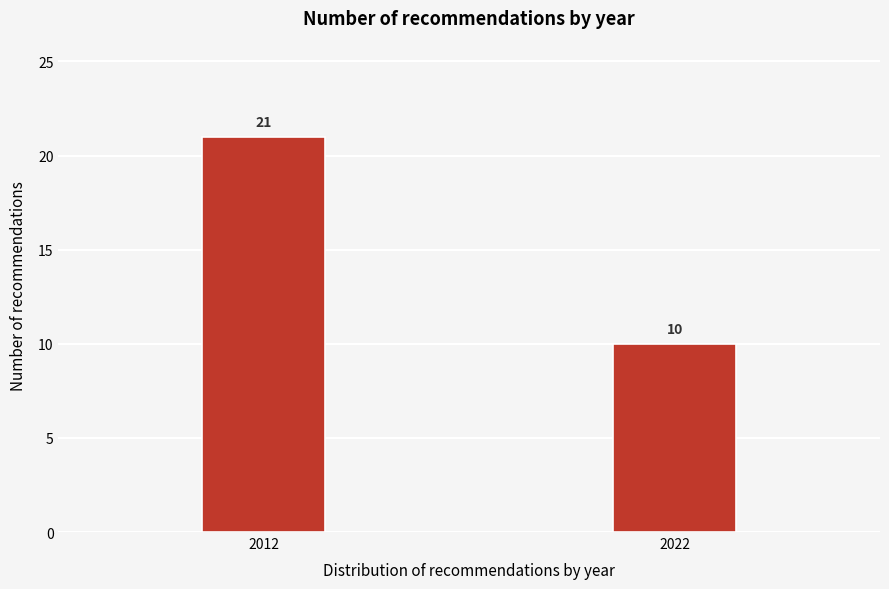

Reading left to right, transcribe all the data shown in this chart.

21	10